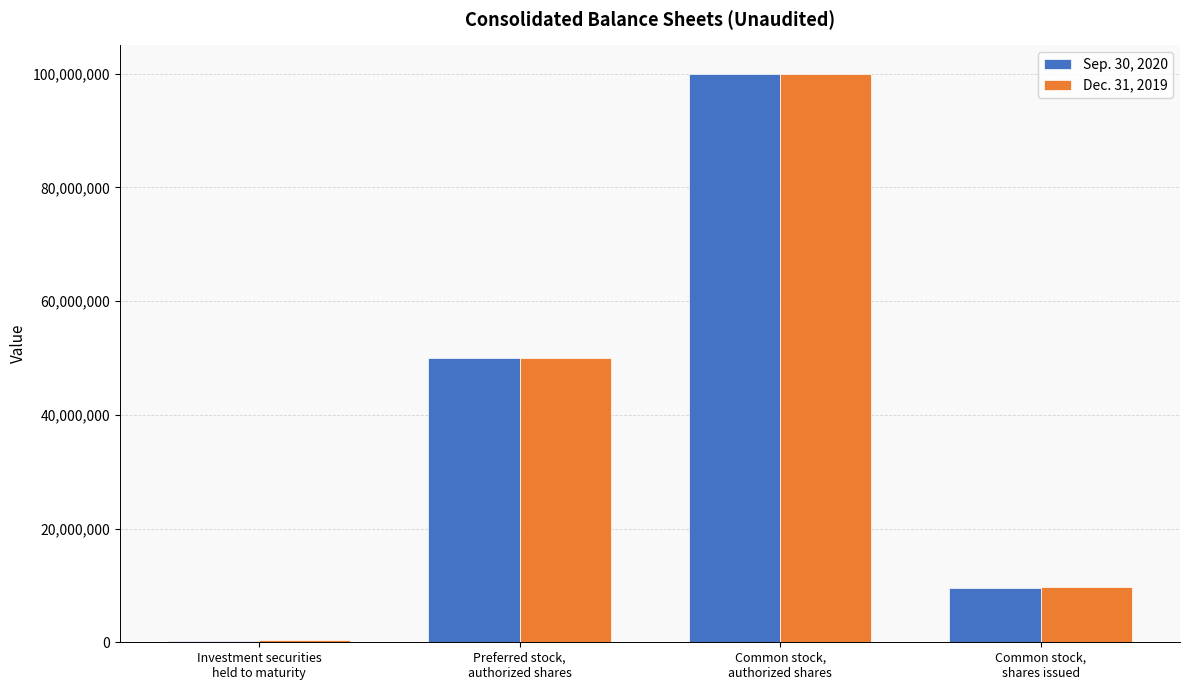

At which category is the sum across all series the highest?

Common stock,
authorized shares